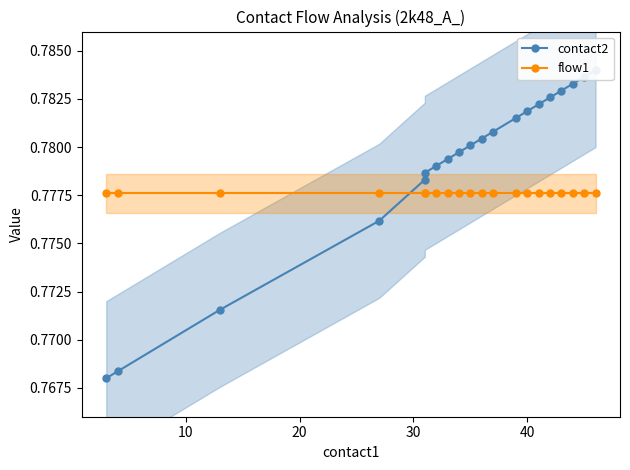

List the series in order of their peak value, highest first.

contact2, flow1